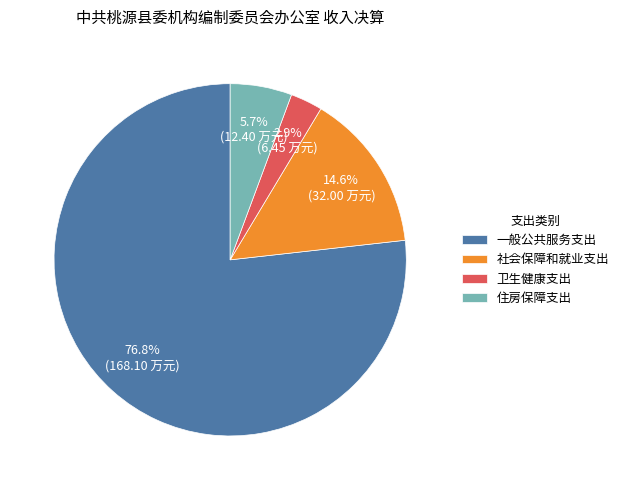

How much of the chart is everything except 住房保障支出?

94.3%